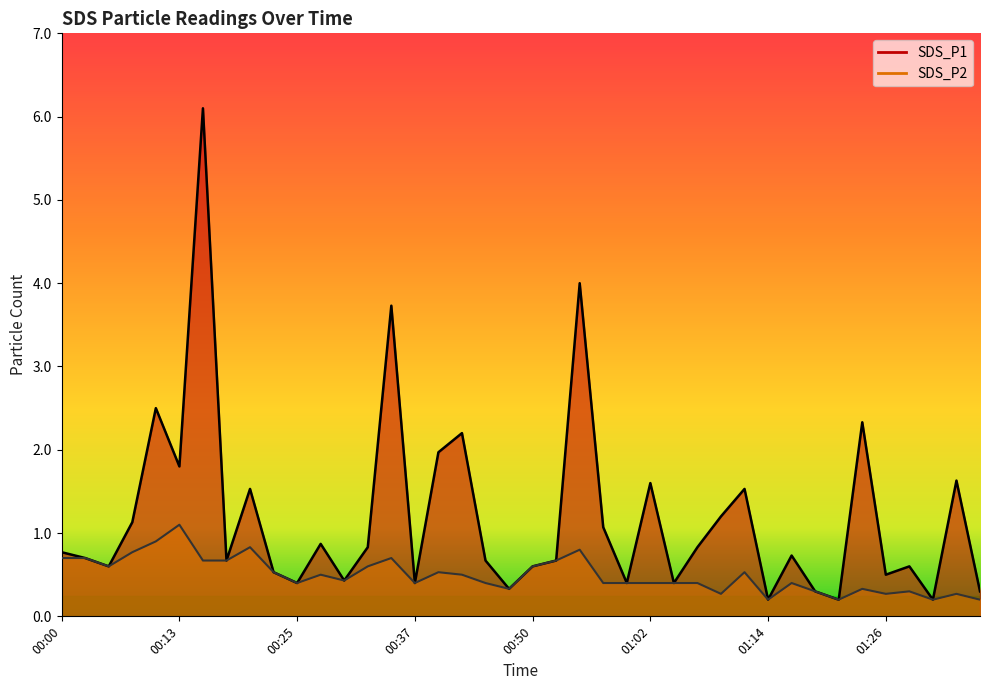

What is the maximum value shown in the chart?

6.1